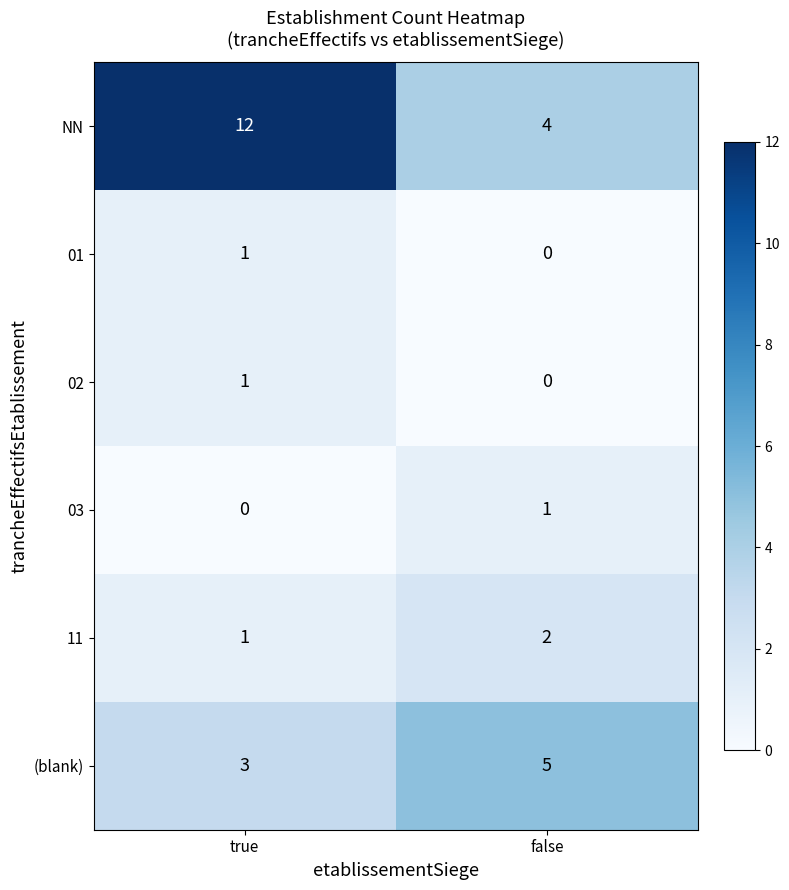

Where is 02 nearest to the value 0?

false